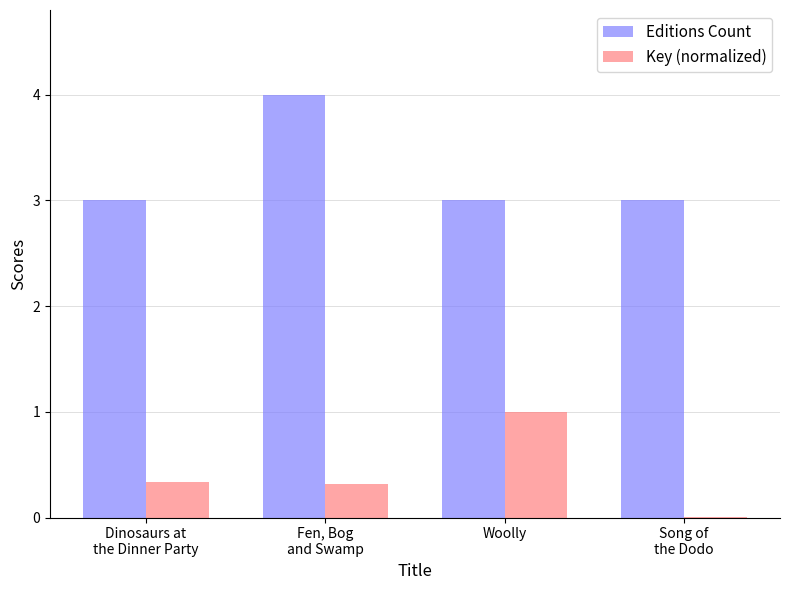

Is it true that Key (normalized) equals 1.4 at Woolly?

False